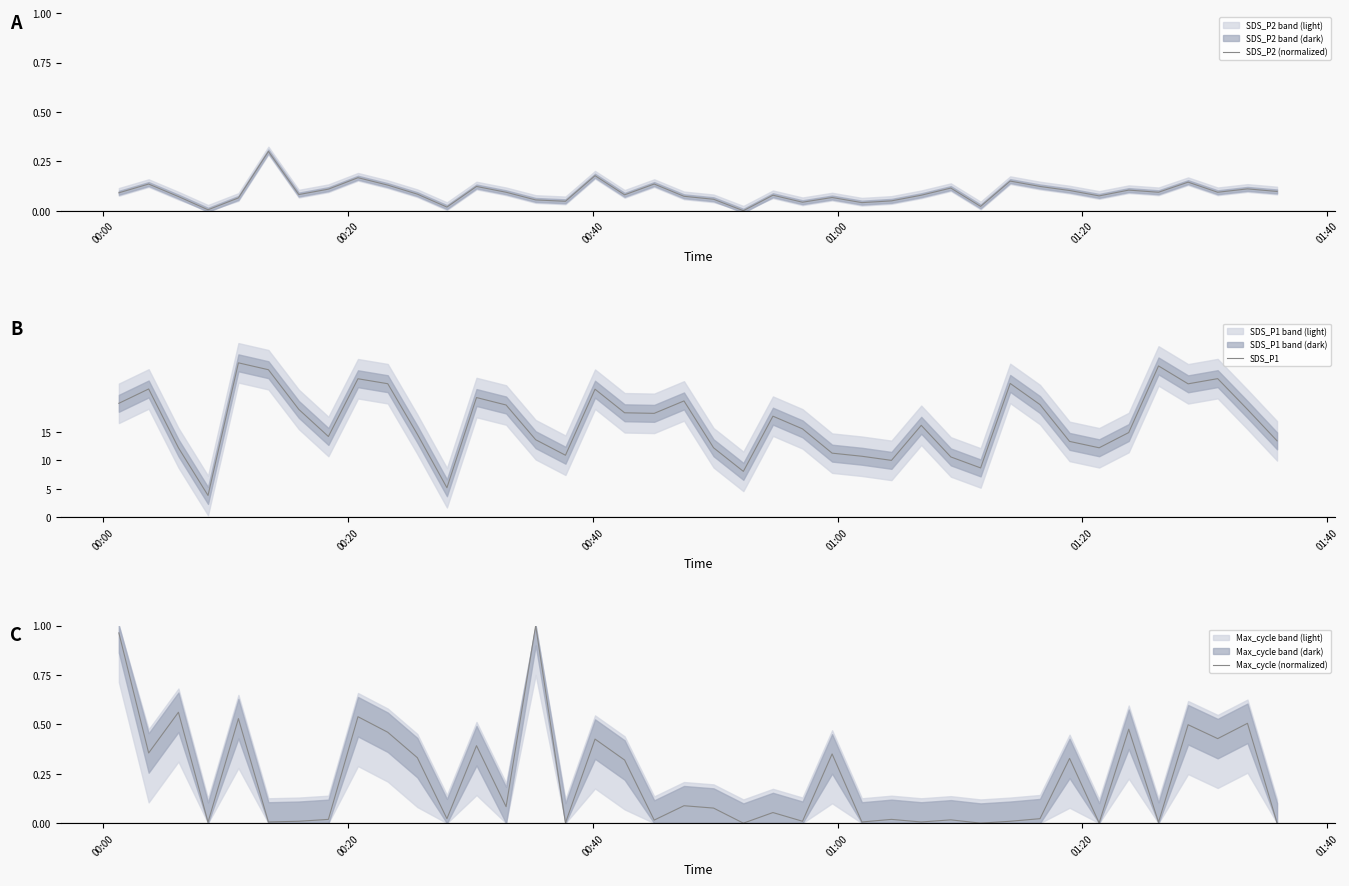

What is the lowest value of the SDS_P1 series?

3.8